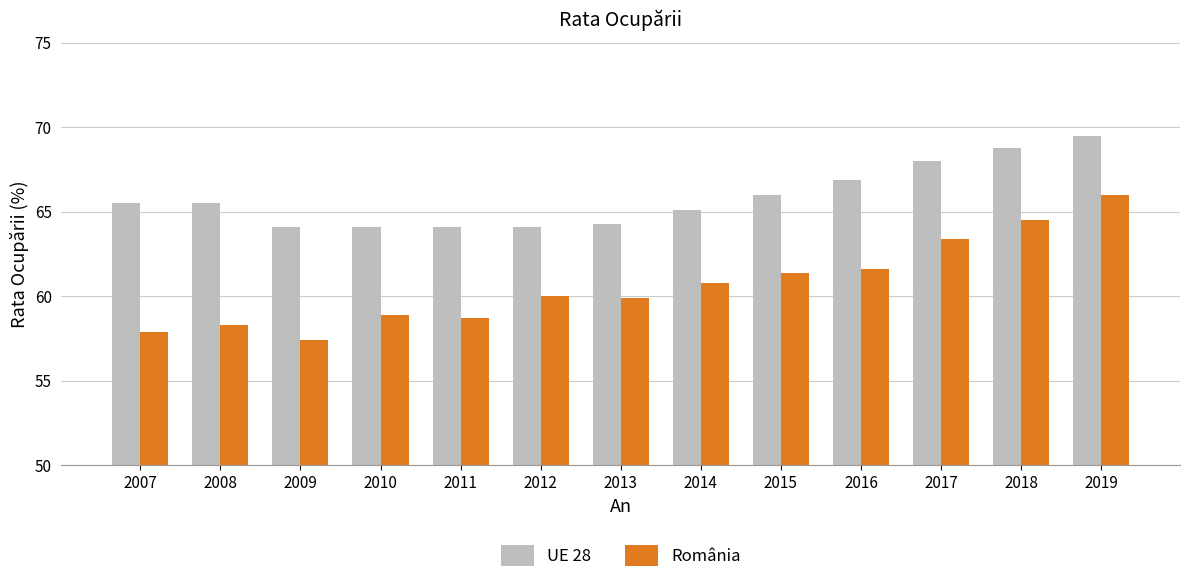

What is the value of the România bar at the 12th from the left?

64.5